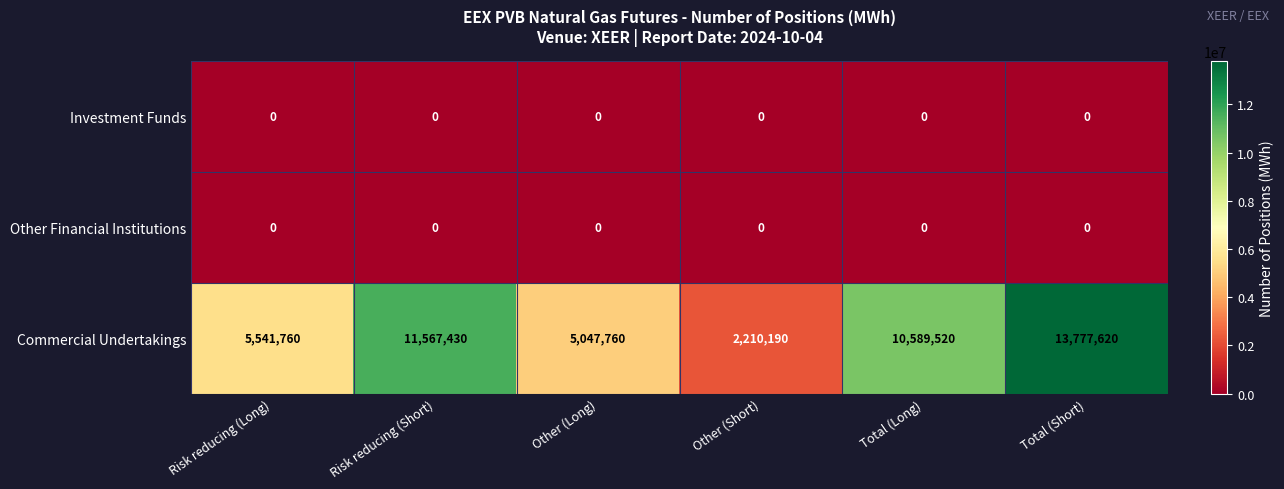

Which series has the largest total across all categories?

Commercial Undertakings